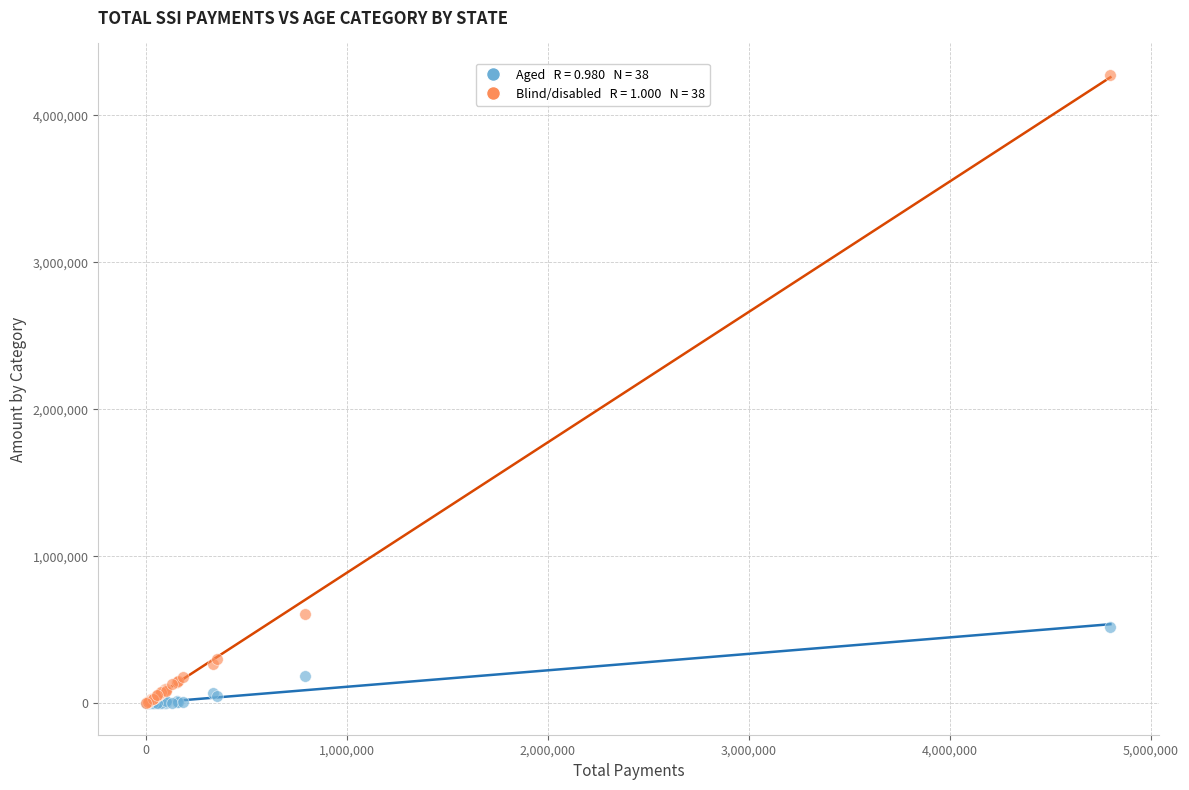

Across all series, what Y value is closest to 2137938?

606183